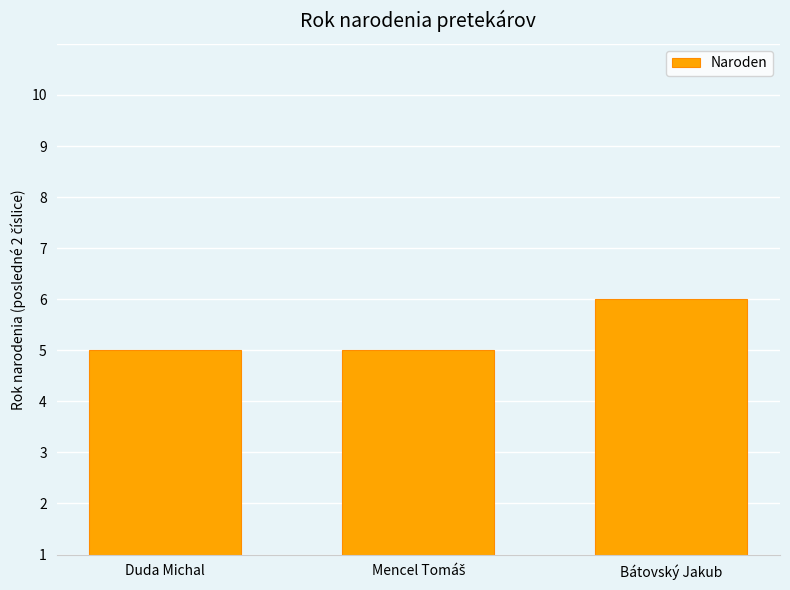

Does the chart contain any negative values?

No